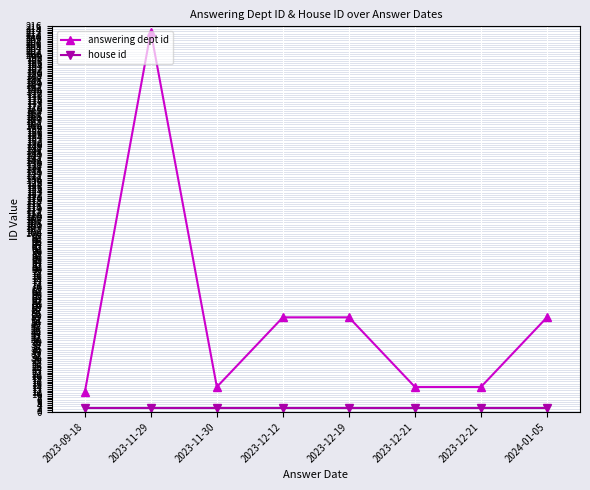

Is this an area chart (filled region under the line)?

No